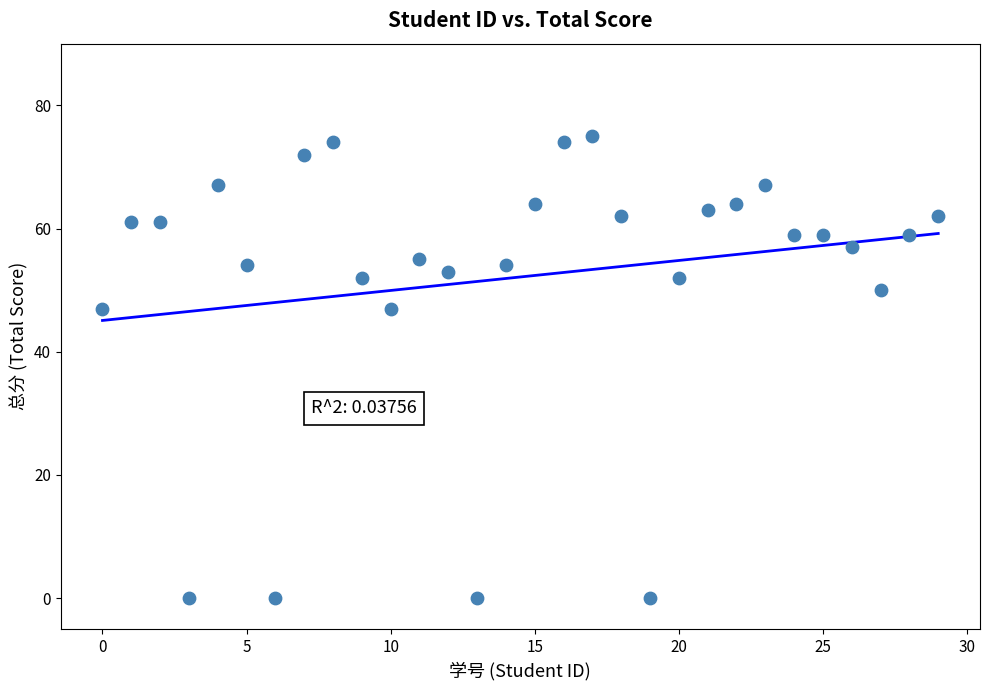

What is the range of Y values (max minus min)?

75